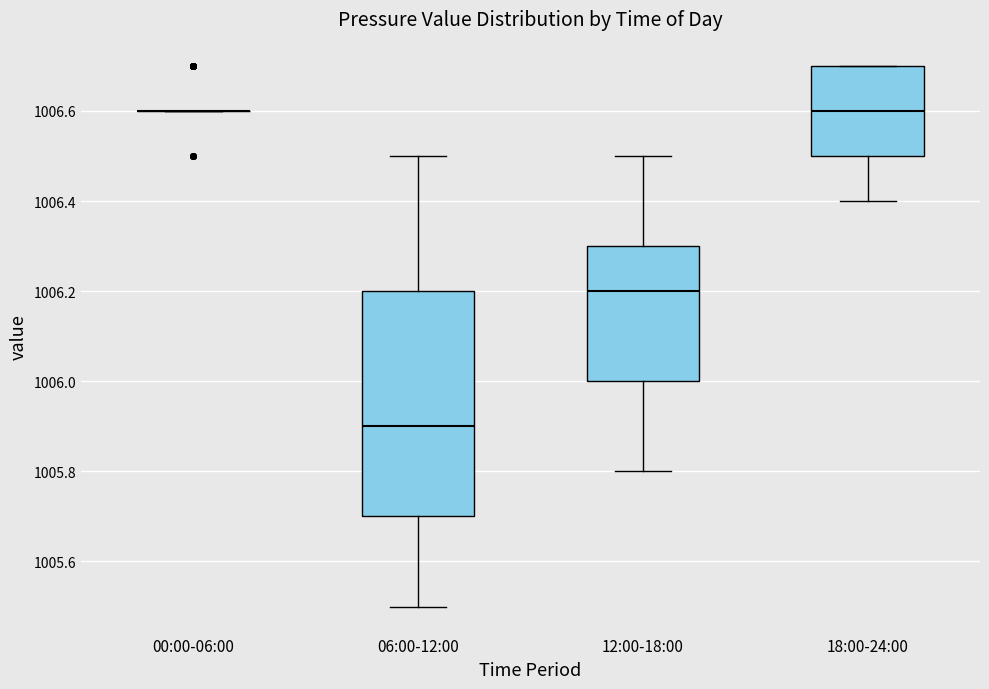

Reading left to right, read every box against the y-axis: the position of its median line, the range the box covers, and the ends of its whiskers. The values are not printed on the chart, so give them approximately, as read against the axis.

00:00-06:00: box collapsed to a line at 1006.6, whiskers 1006.6 to 1006.6
06:00-12:00: median 1005.9, box 1005.7 to 1006.2, whiskers 1005.5 to 1006.5
12:00-18:00: median 1006.2, box 1006.0 to 1006.3, whiskers 1005.8 to 1006.5
18:00-24:00: median 1006.6, box 1006.5 to 1006.7, whiskers 1006.4 to 1006.7